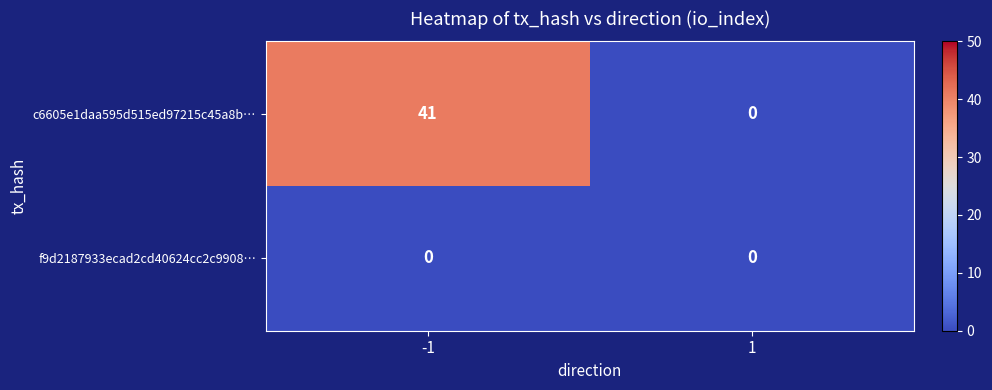

Rank the series by their maximum value, from highest to lowest.

c6605e1daa595d515ed97215c45a8b…, f9d2187933ecad2cd40624cc2c9908…